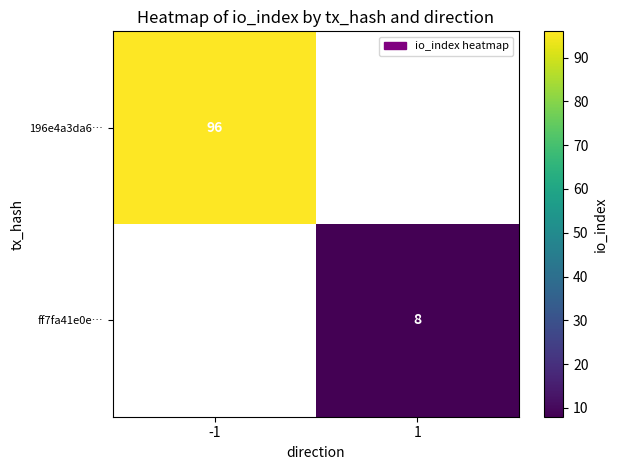

Is the value of ff7fa41e0e… at 1 greater than the value of 196e4a3da6… at -1?

No